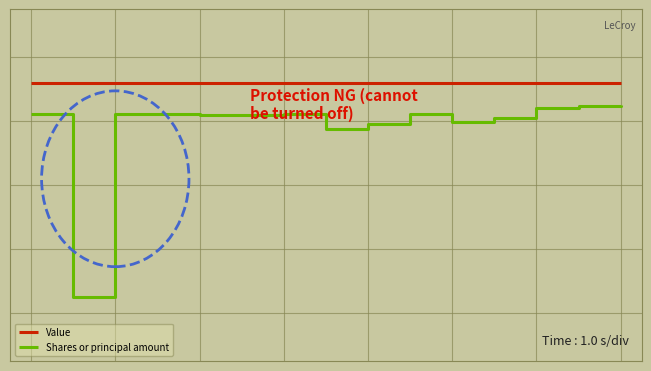

Which series has the widest spread of values?

Shares or principal amount